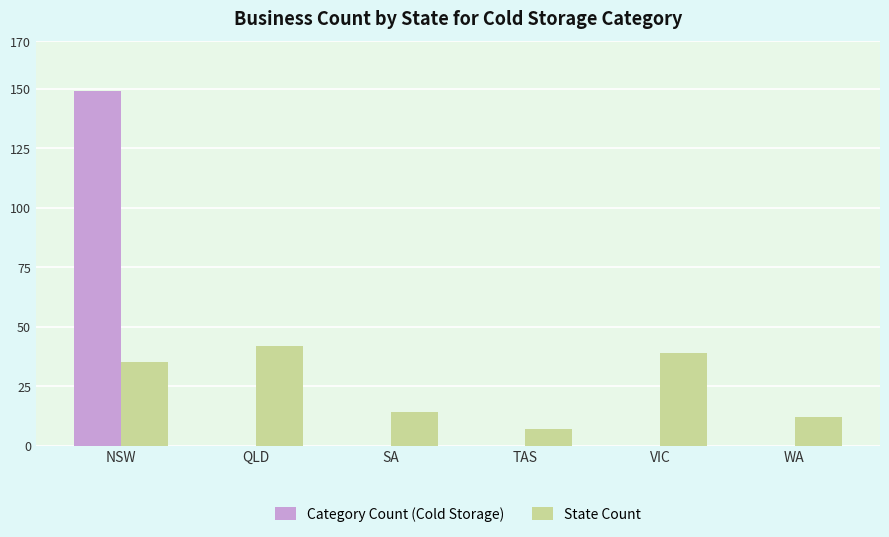

Between NSW and VIC, which series saw the biggest shift?

Category Count (Cold Storage)